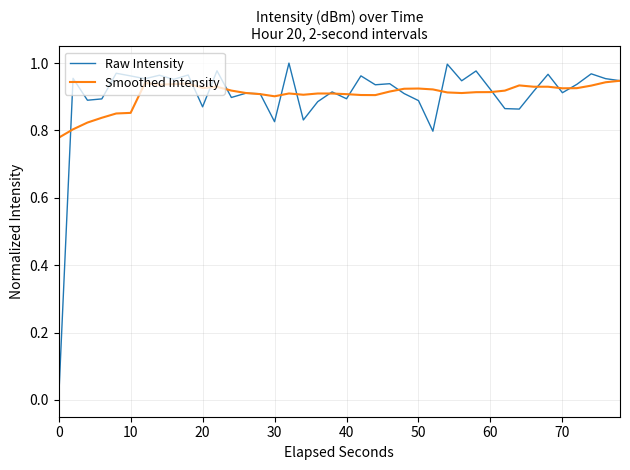

What is the sum of all Smoothed Intensity values?

36.3